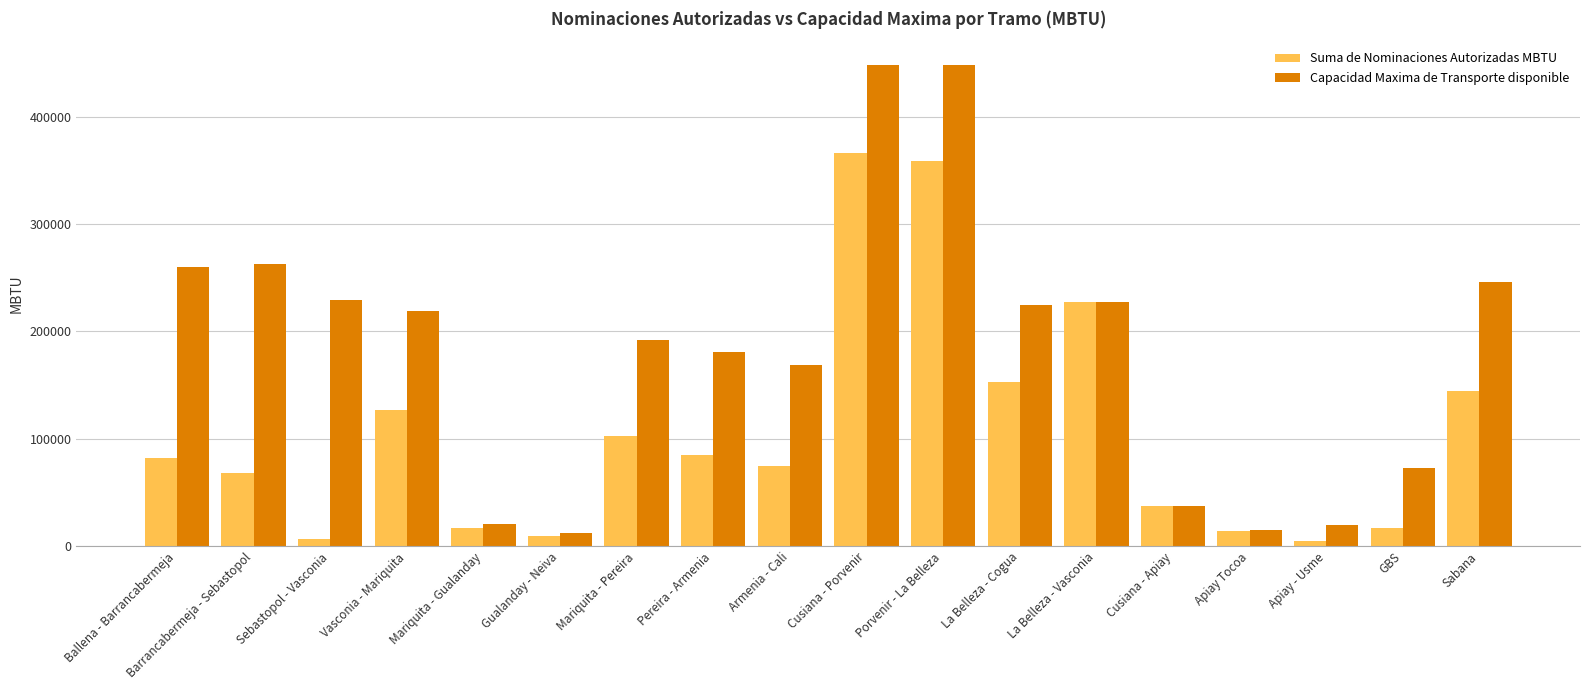

Between Ballena - Barrancabermeja and Apiay Tocoa, which series saw the biggest shift?

Capacidad Maxima de Transporte disponible